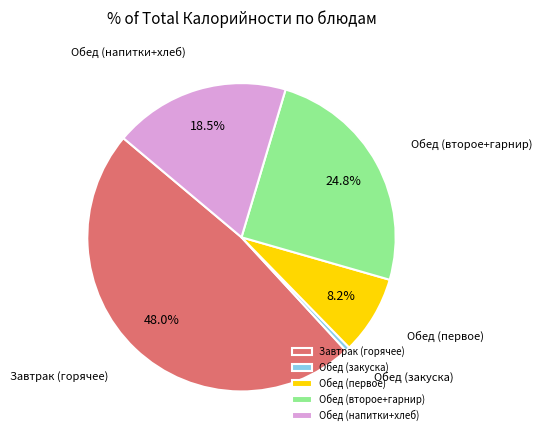

Which category has the smallest portion of the pie?

Обед (закуска)